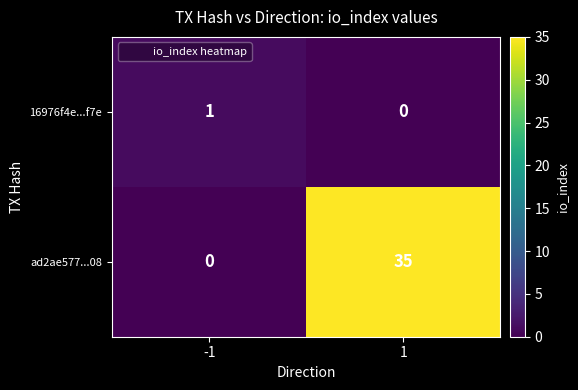

Which series has the widest spread of values?

ad2ae577...08